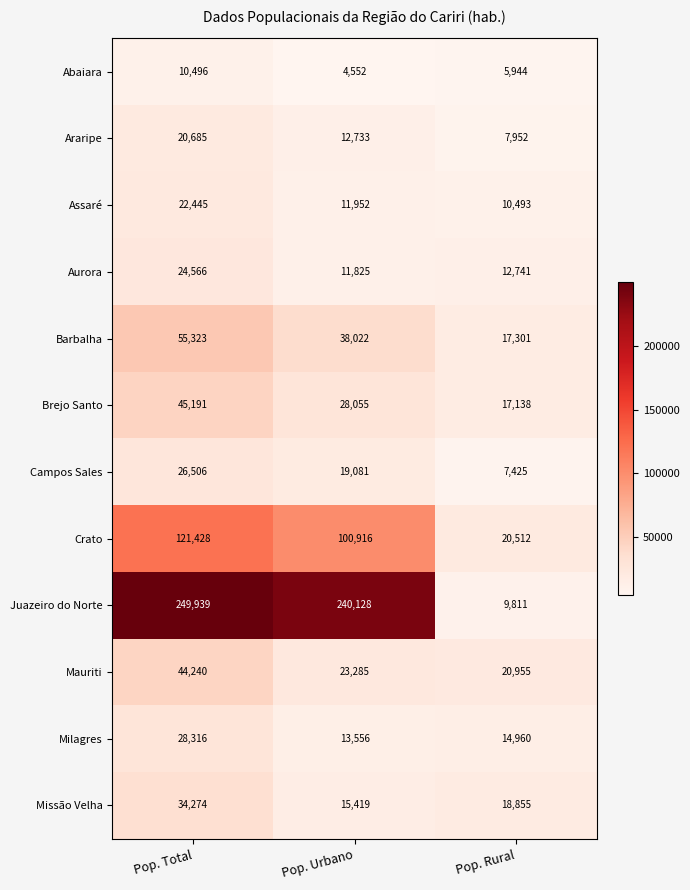

Which series has the widest spread of values?

Juazeiro do Norte